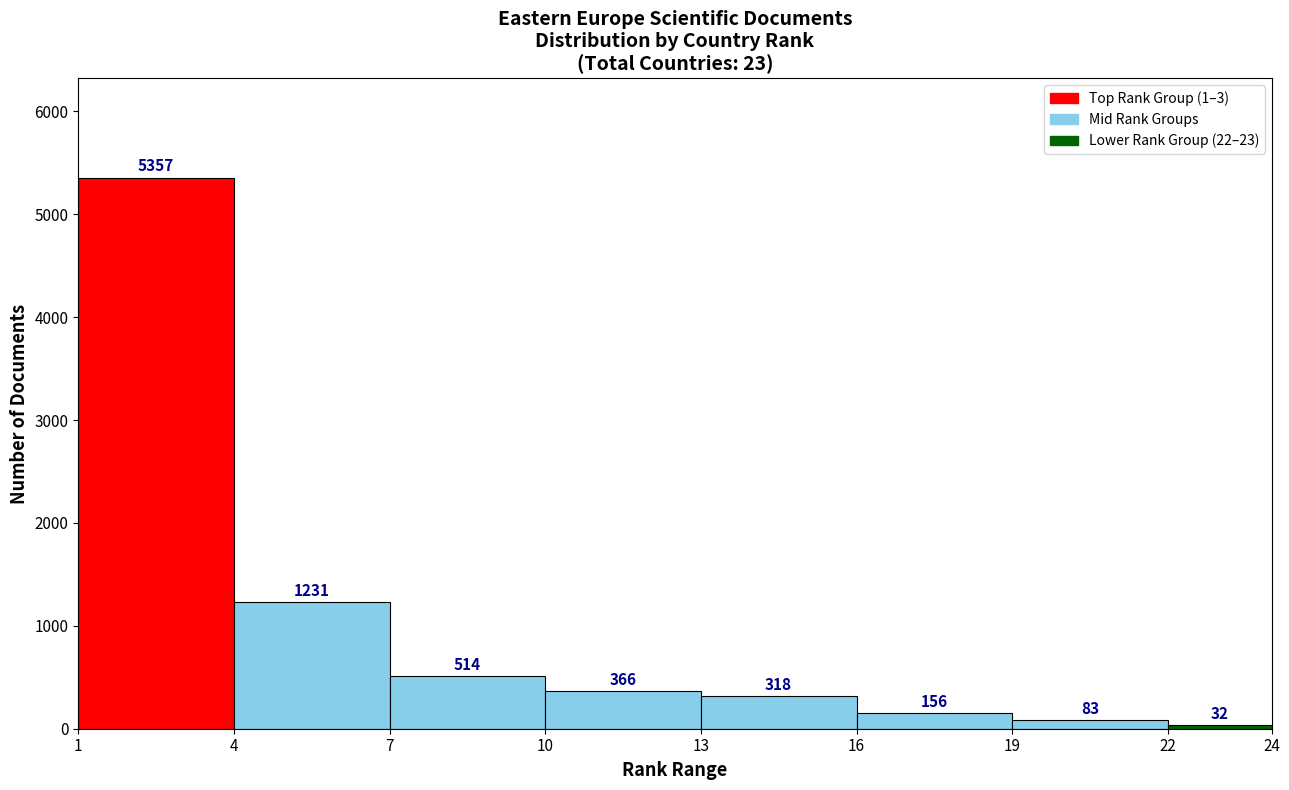

Which range on the x-axis has the tallest bar?

1 to 4